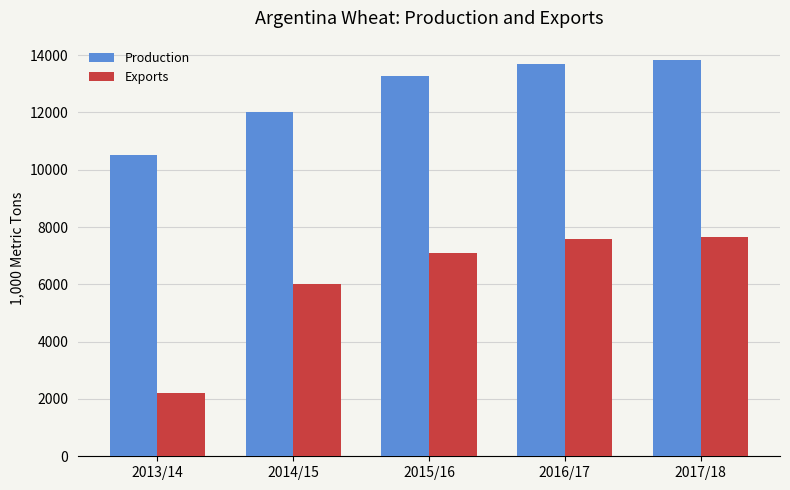

Which series changed the most between 2013/14 and 2014/15?

Exports